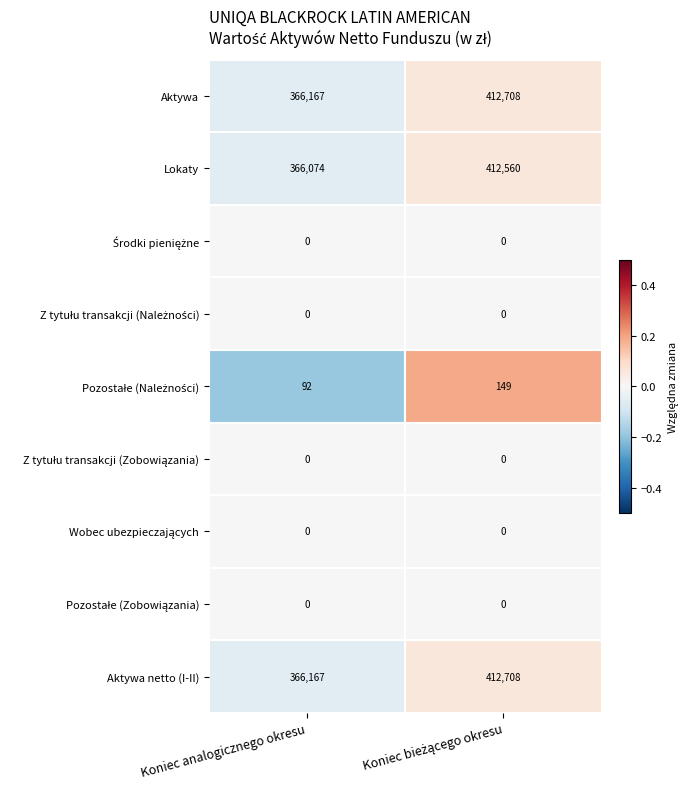

At which label does Lokaty reach its minimum?

Koniec analogicznego okresu